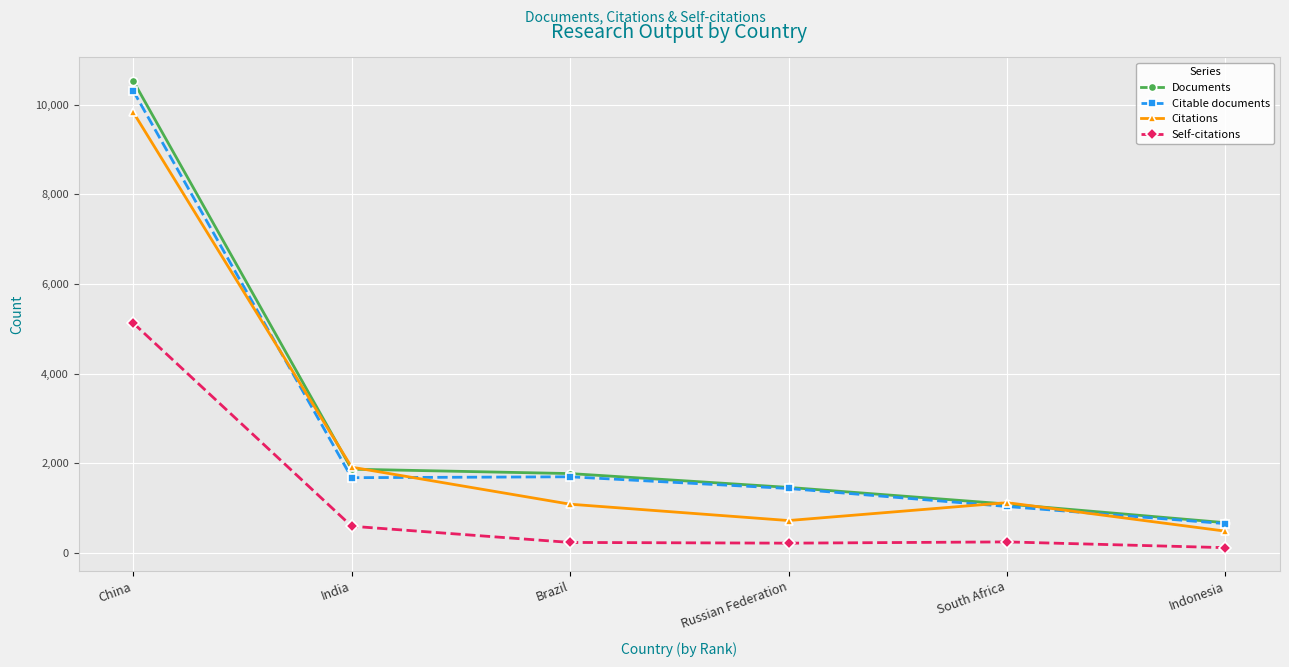

True or false: Citations has a value of 609 at South Africa.

False